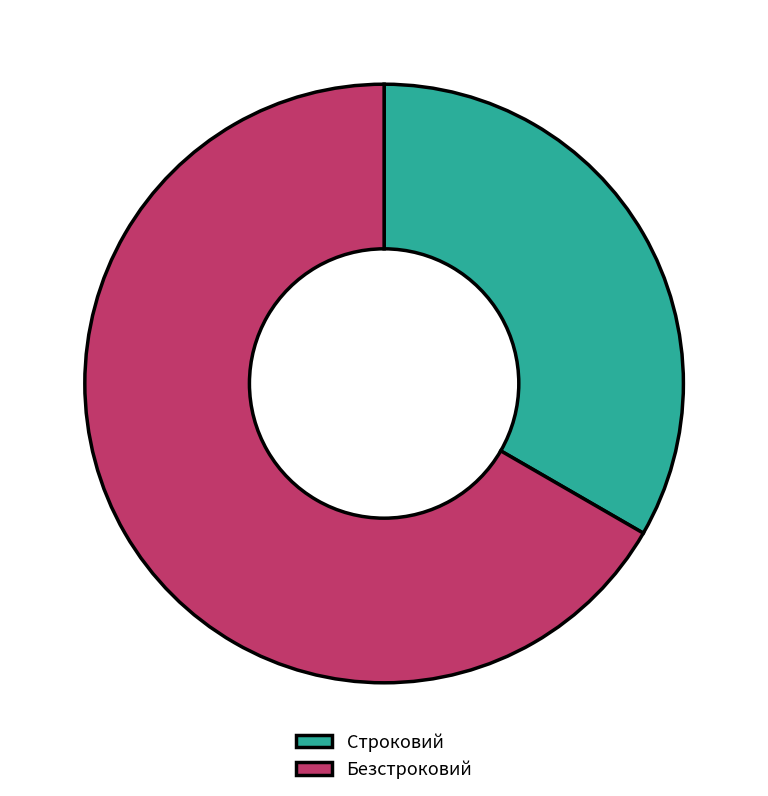

Is the sum of Строковий and Безстроковий greater than half?

Yes